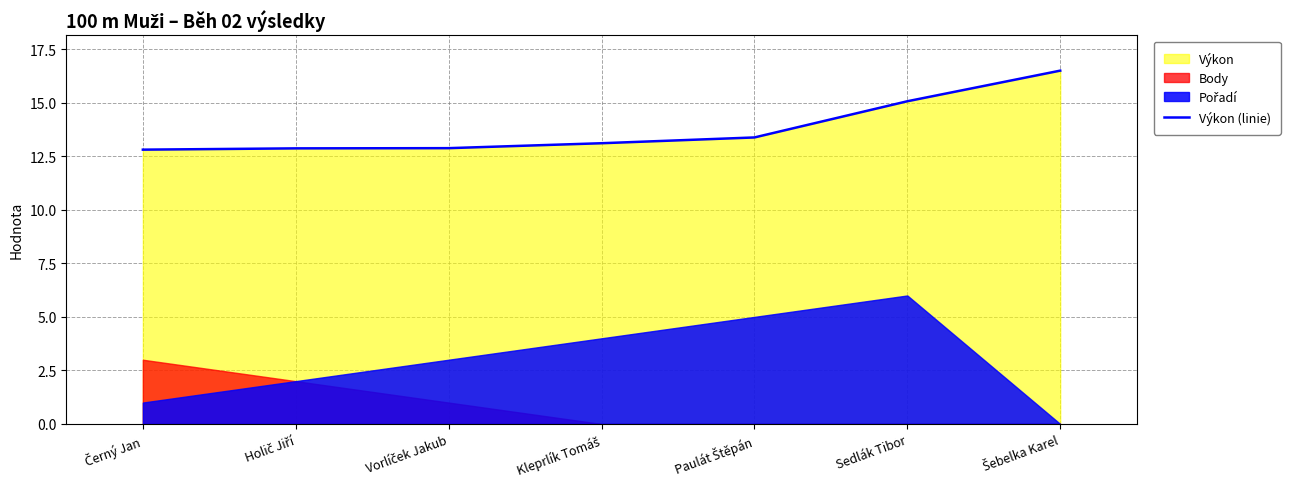

How many data points does each series have?

7